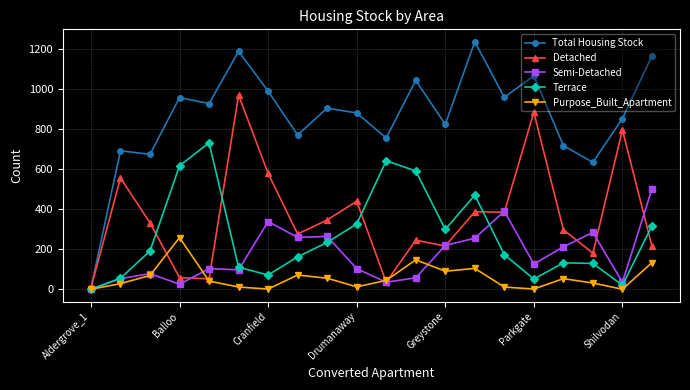

Which series has the largest total across all categories?

Total Housing Stock